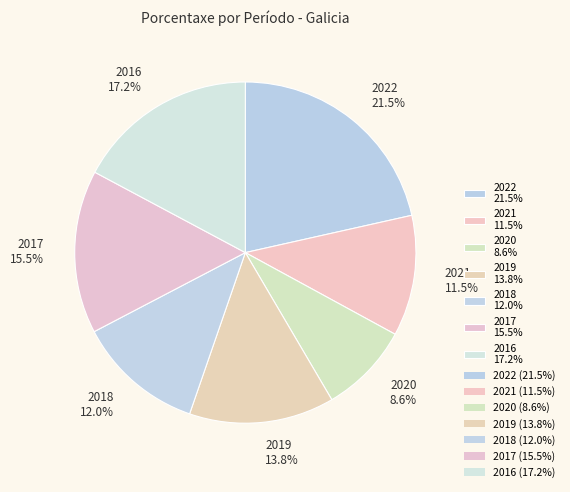

Rank the categories by value from highest to lowest.

2022, 2016, 2017, 2019, 2018, 2021, 2020